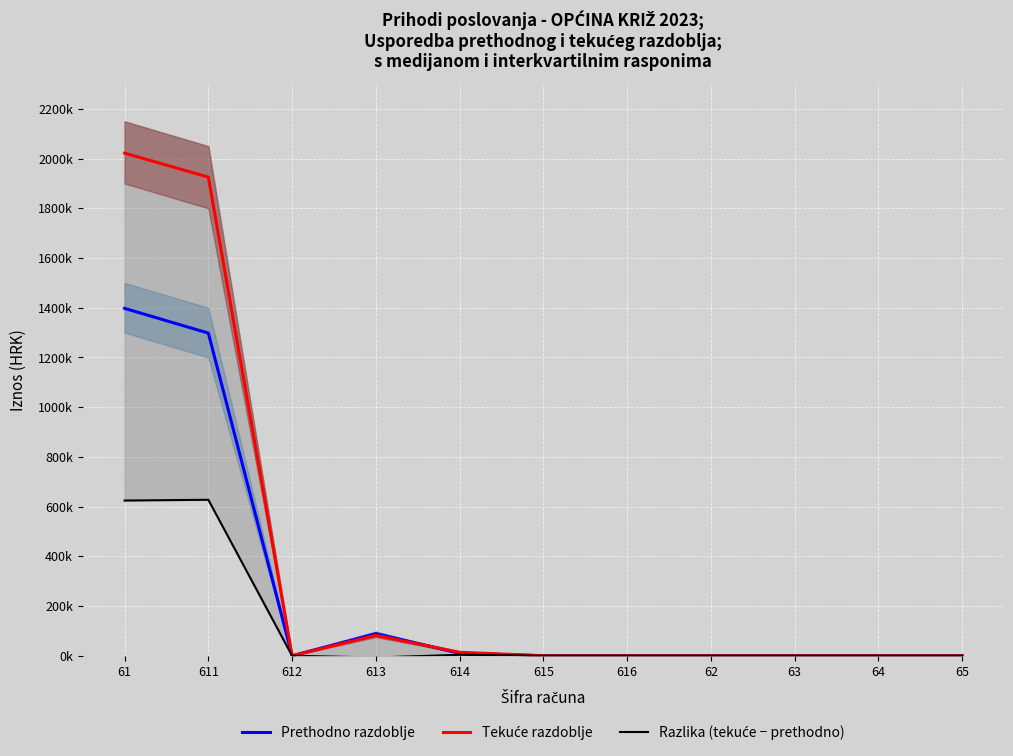

The Prethodno razdoblje series shows 625299.6 at 615. True or false?

False